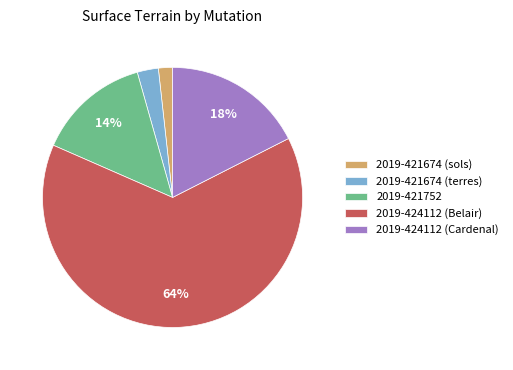

Which slice is the largest?

2019-424112 (Belair)